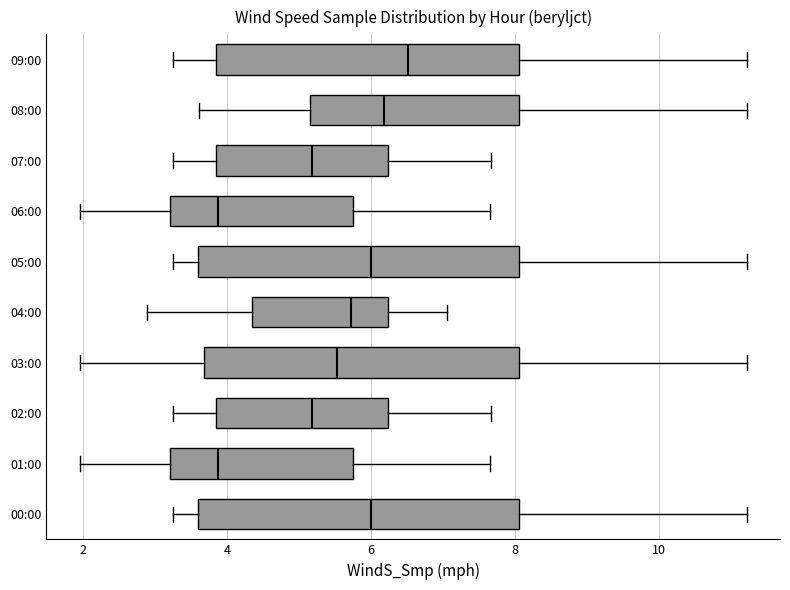

Reading bottom to top, read every box against the x-axis: the position of its median line, the range the box covers, and the ends of its whiskers. The values are not printed on the chart, so give them approximately, as read against the axis.

00:00: median 6.0, box 3.6 to 8.0, whiskers 3.2 to 11.2
01:00: median 3.8, box 3.2 to 5.8, whiskers 2.0 to 7.6
02:00: median 5.2, box 3.8 to 6.2, whiskers 3.2 to 7.6
03:00: median 5.6, box 3.6 to 8.0, whiskers 2.0 to 11.2
04:00: median 5.8, box 4.4 to 6.2, whiskers 2.8 to 7.0
05:00: median 6.0, box 3.6 to 8.0, whiskers 3.2 to 11.2
06:00: median 3.8, box 3.2 to 5.8, whiskers 2.0 to 7.6
07:00: median 5.2, box 3.8 to 6.2, whiskers 3.2 to 7.6
08:00: median 6.2, box 5.2 to 8.0, whiskers 3.6 to 11.2
09:00: median 6.6, box 3.8 to 8.0, whiskers 3.2 to 11.2